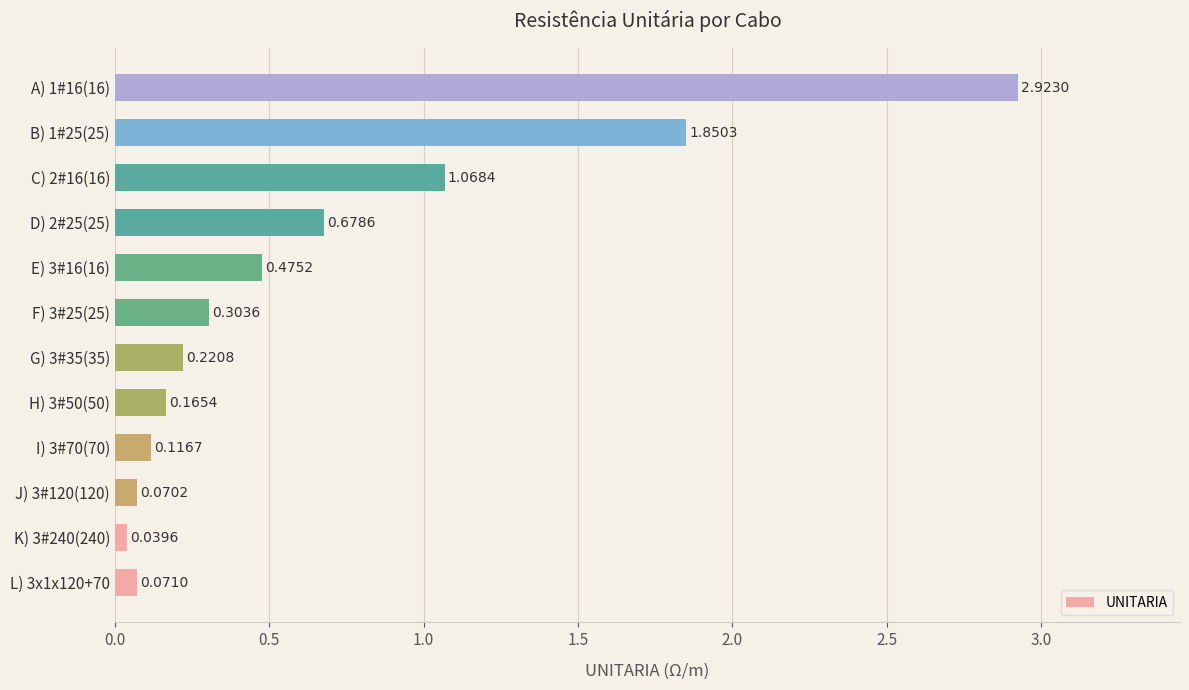

What is the sum of all values?

8.0